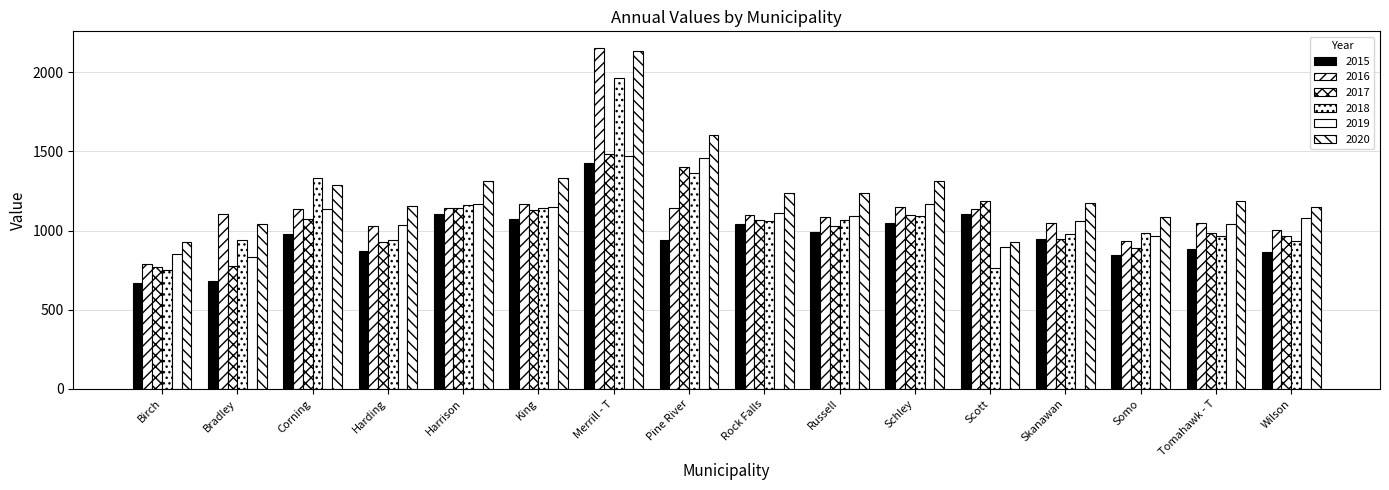

At how many categories does at least one series exceed 1092?

14